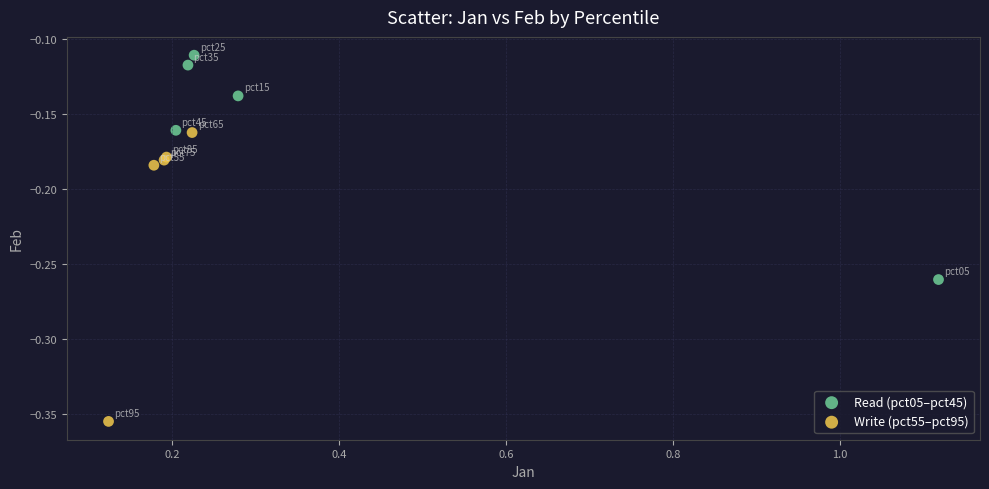

Which series reaches the maximum Y coordinate?

Read (pct05–pct45)